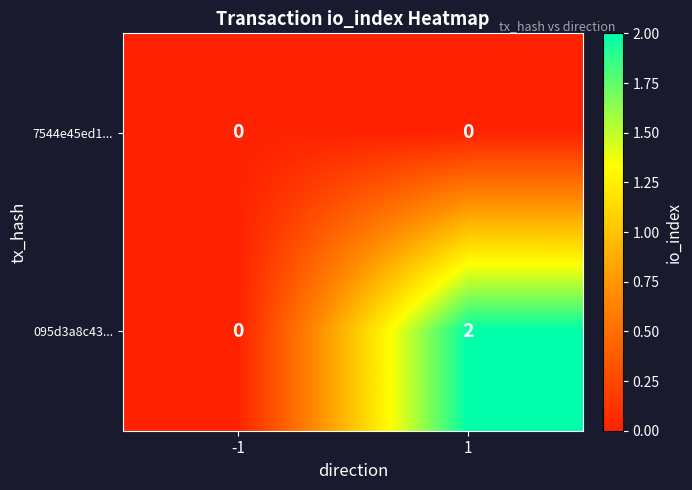

Reading left to right, extract all data points from this chart.

7544e45ed1...: -1=0	1=0
095d3a8c43...: -1=0	1=2